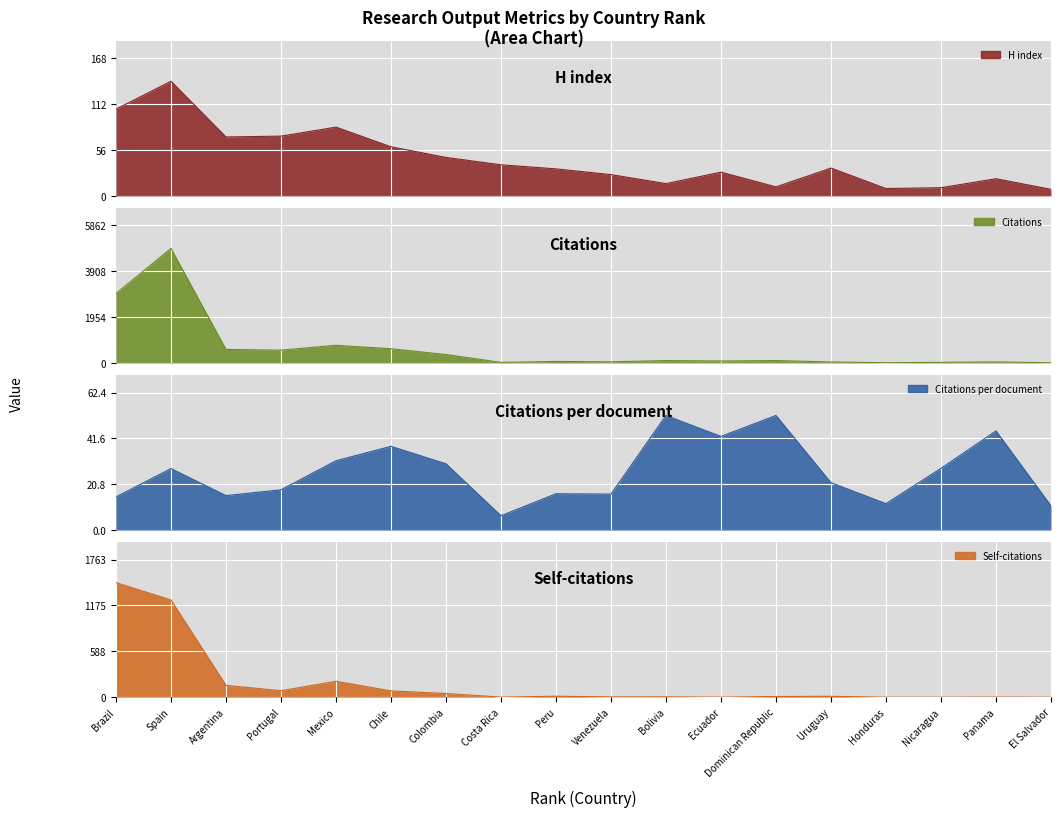

What is the lowest value of the H index series?

8